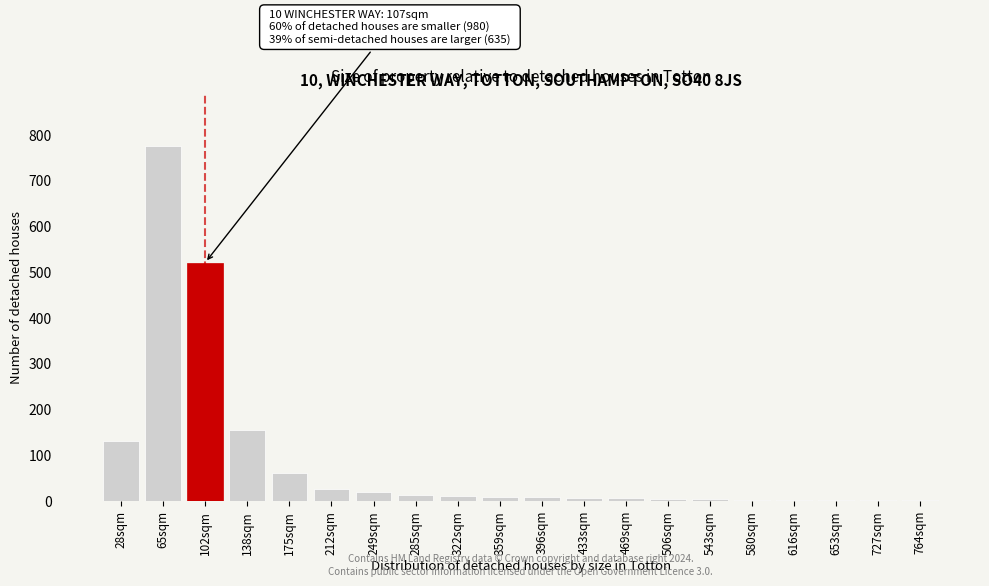

What is the sum of all values?

1746